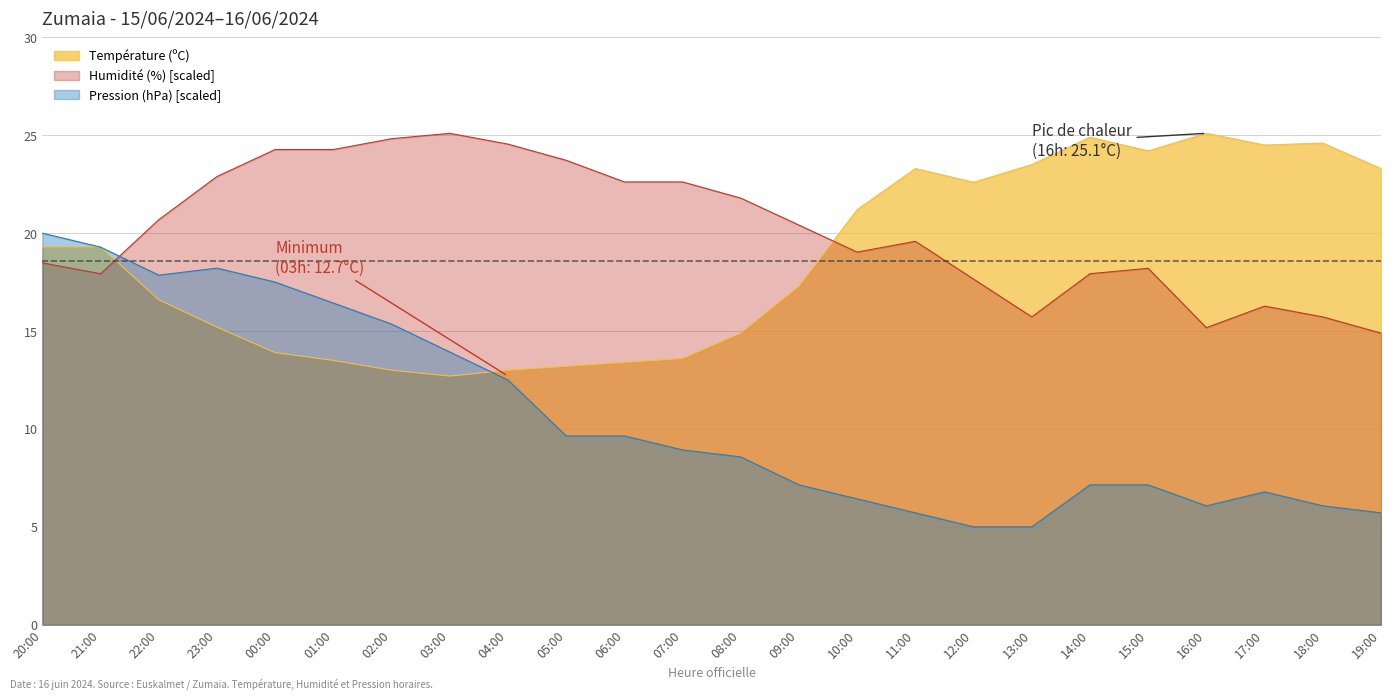

What is the label of the 15th point from the left?

10:00